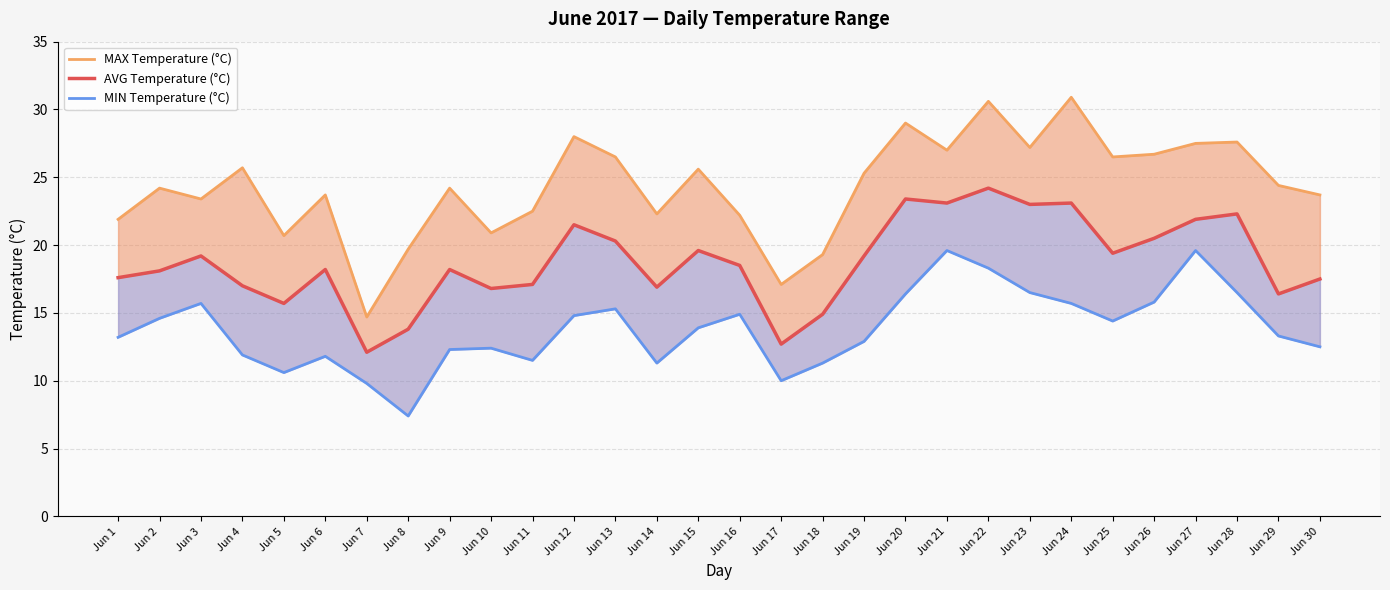

What is the average value of the MIN Temperature (°C) series?

13.8